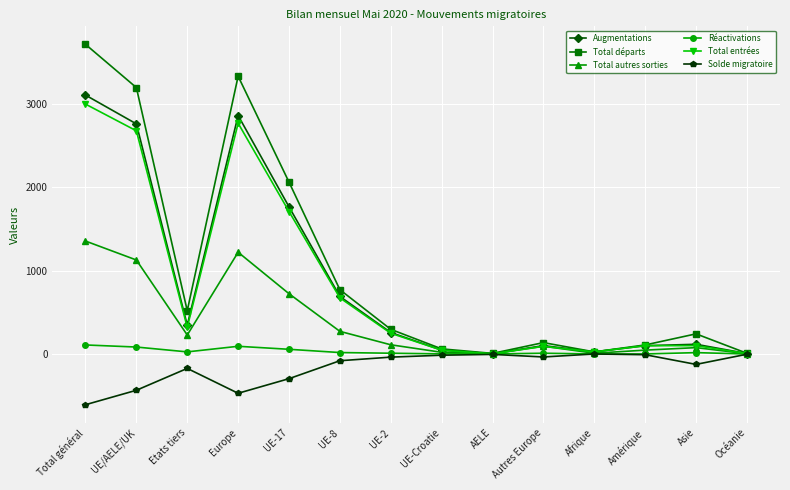

Between UE-8 and Asie, which series saw the biggest shift?

Augmentations